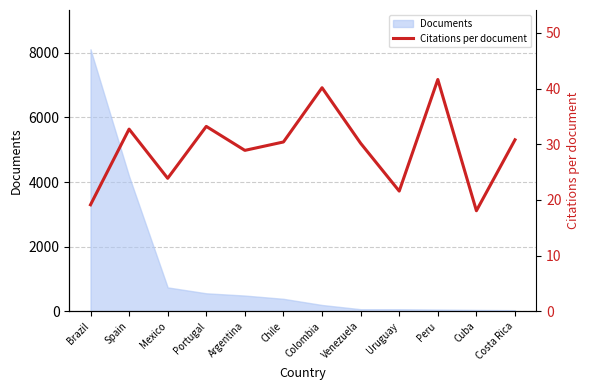

At which label does the data first exceed 30?

Spain